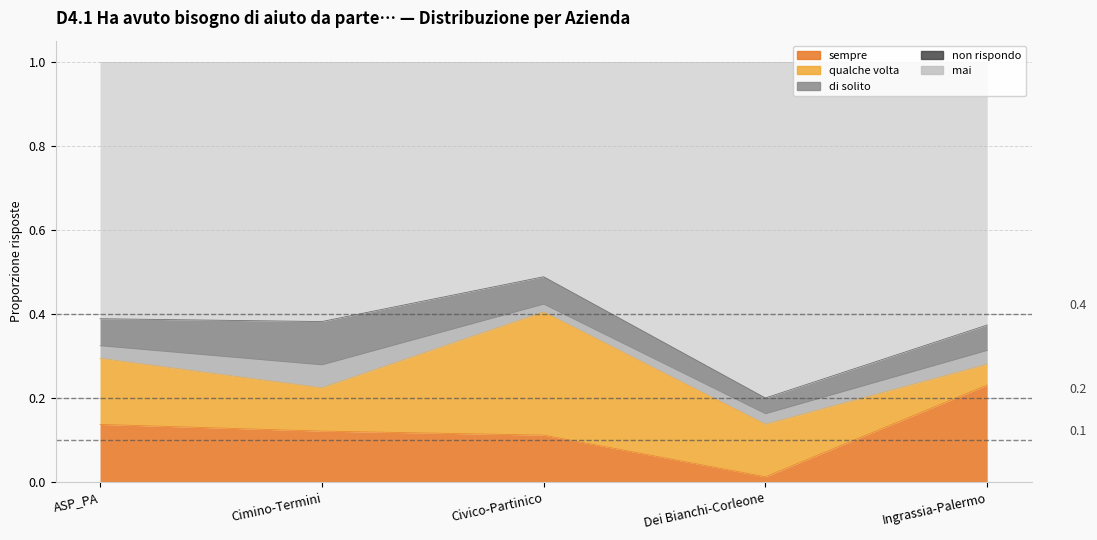

Reading left to right, extract all data points from this chart.

sempre: ASP_PA=0.1	Cimino-Termini=0.1	Civico-Partinico=0.1	Dei Bianchi-Corleone=0.0	Ingrassia-Palermo=0.2
qualche volta: ASP_PA=0.2	Cimino-Termini=0.1	Civico-Partinico=0.3	Dei Bianchi-Corleone=0.1	Ingrassia-Palermo=0.0
mai: ASP_PA=0.6	Cimino-Termini=0.6	Civico-Partinico=0.5	Dei Bianchi-Corleone=0.8	Ingrassia-Palermo=0.6
di solito: ASP_PA=0.0	Cimino-Termini=0.1	Civico-Partinico=0.0	Dei Bianchi-Corleone=0.0	Ingrassia-Palermo=0.0
non rispondo: ASP_PA=0.1	Cimino-Termini=0.1	Civico-Partinico=0.1	Dei Bianchi-Corleone=0.0	Ingrassia-Palermo=0.1